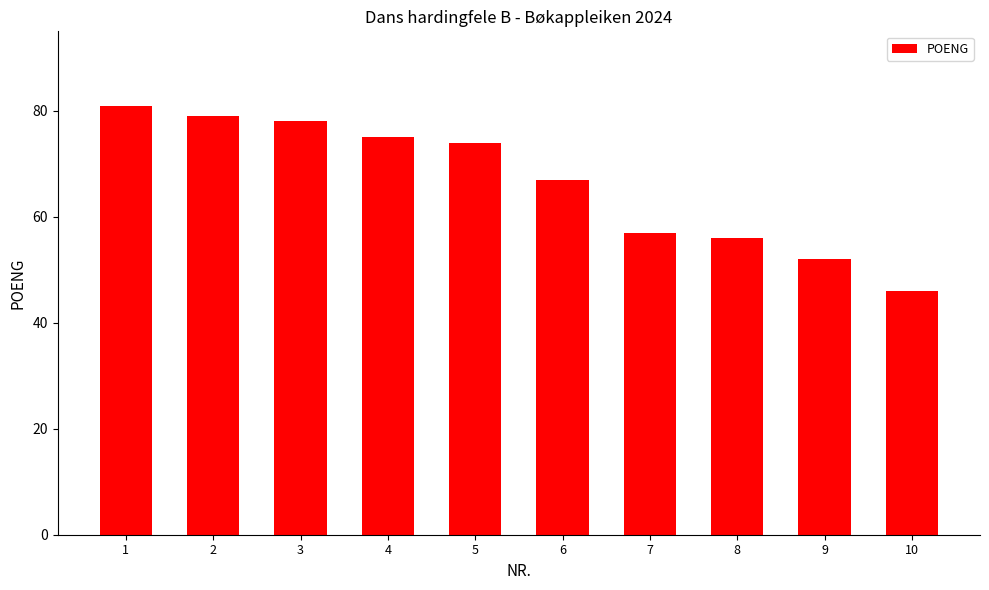

Reading left to right, list all the values displayed in this chart.

1=81	2=79	3=78	4=75	5=74	6=67	7=57	8=56	9=52	10=46